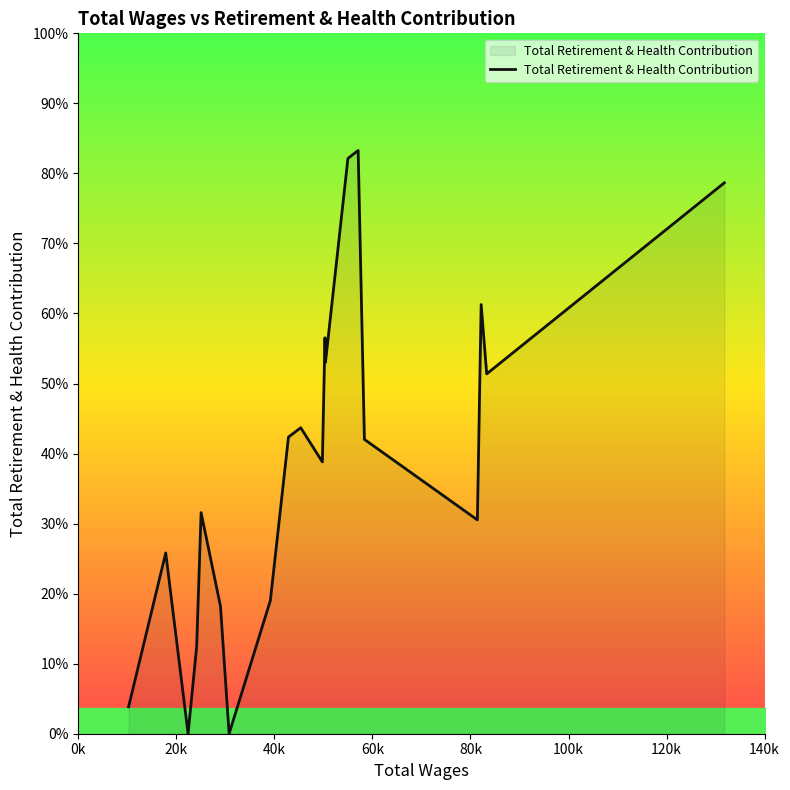

Does the chart have visible grid lines?

No